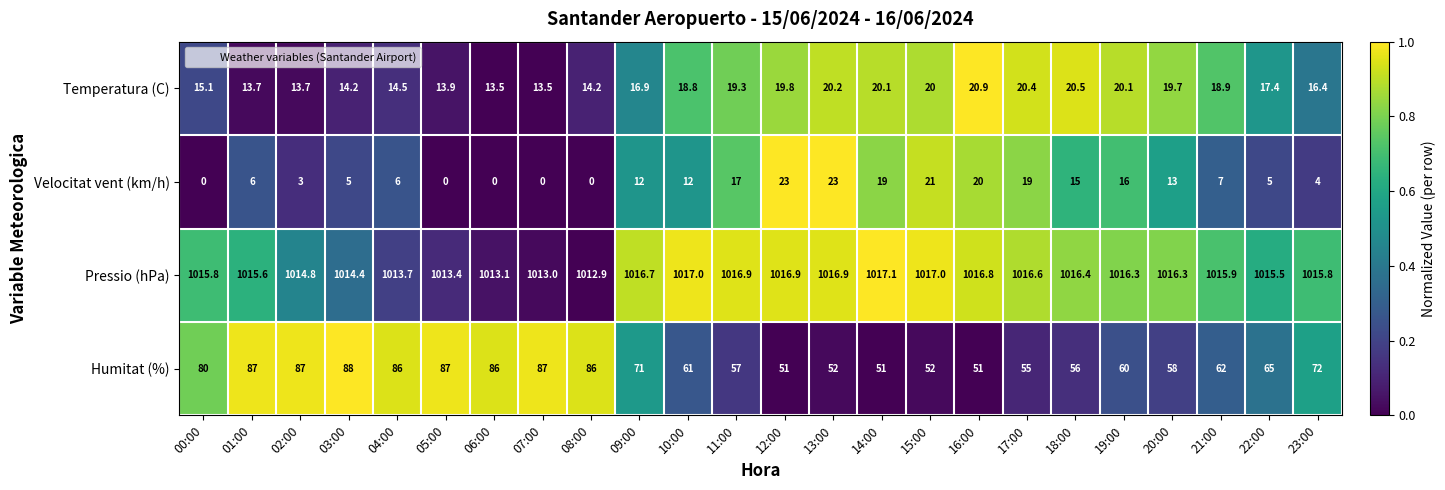

True or false: Velocitat vent (km/h) has a value of 17.0 at 11:00.

True